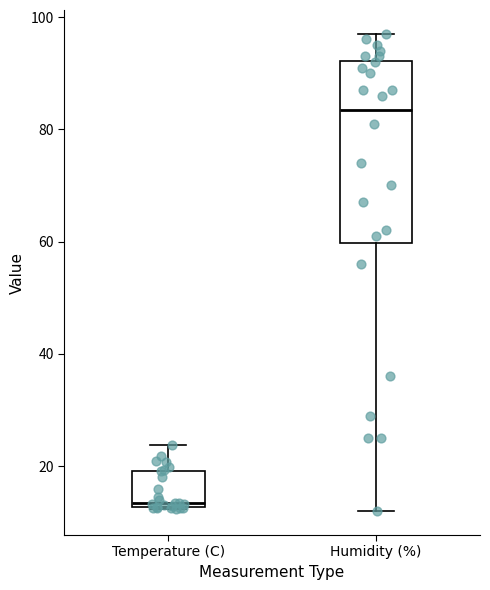

Which box is the tallest, from its lower edge to its upper edge?

Humidity (%)